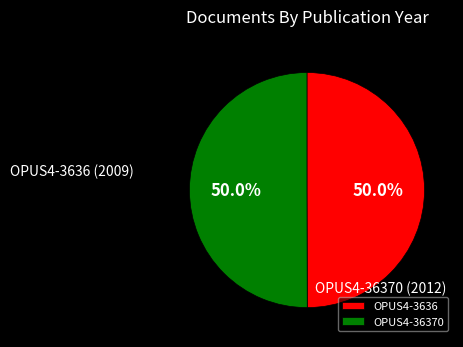

What percentage is the OPUS4-36370 slice, to the nearest percent?

50%